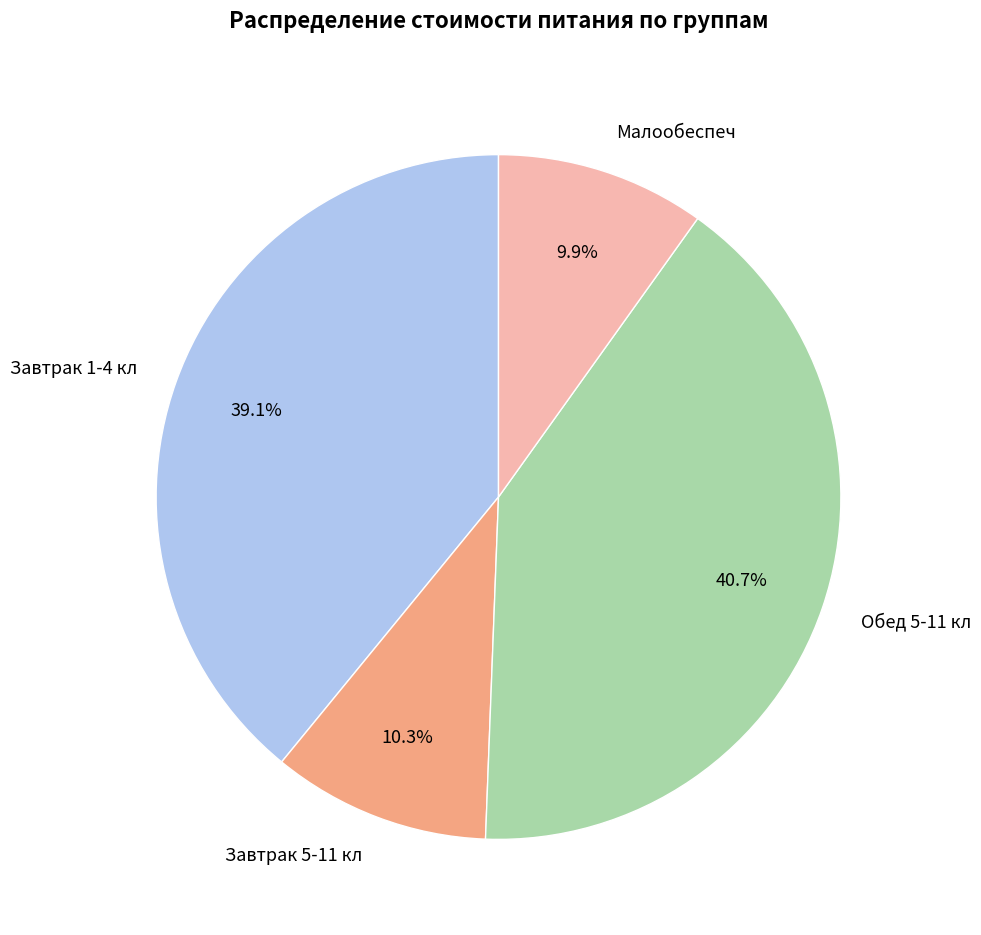

Does Завтрак 1-4 кл account for over 50% of the chart?

No